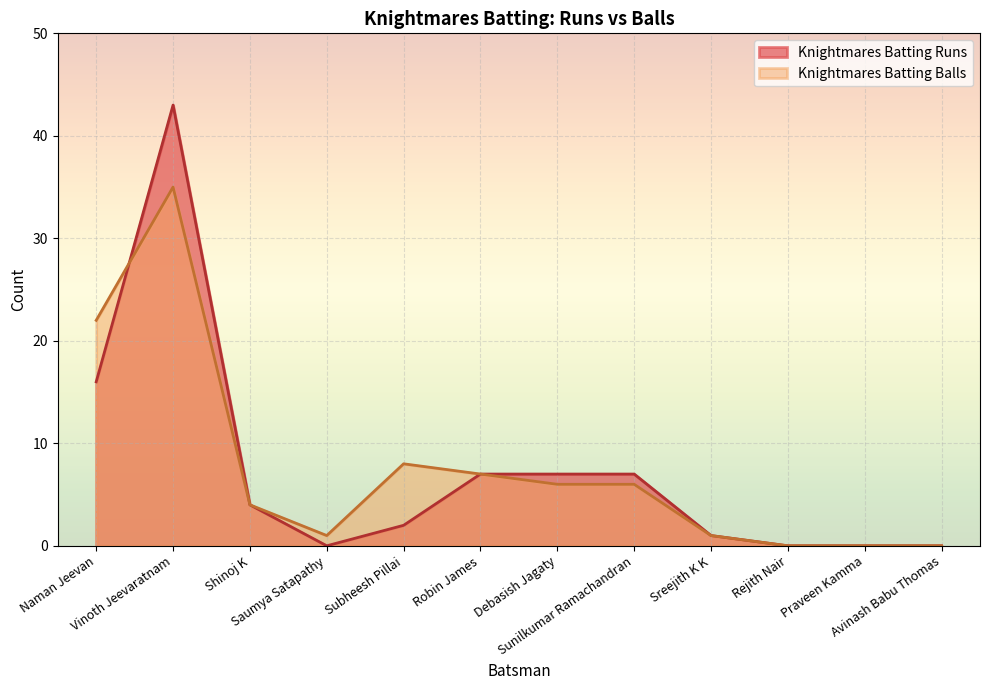

What is the sum of all Knightmares Batting Balls values?

90